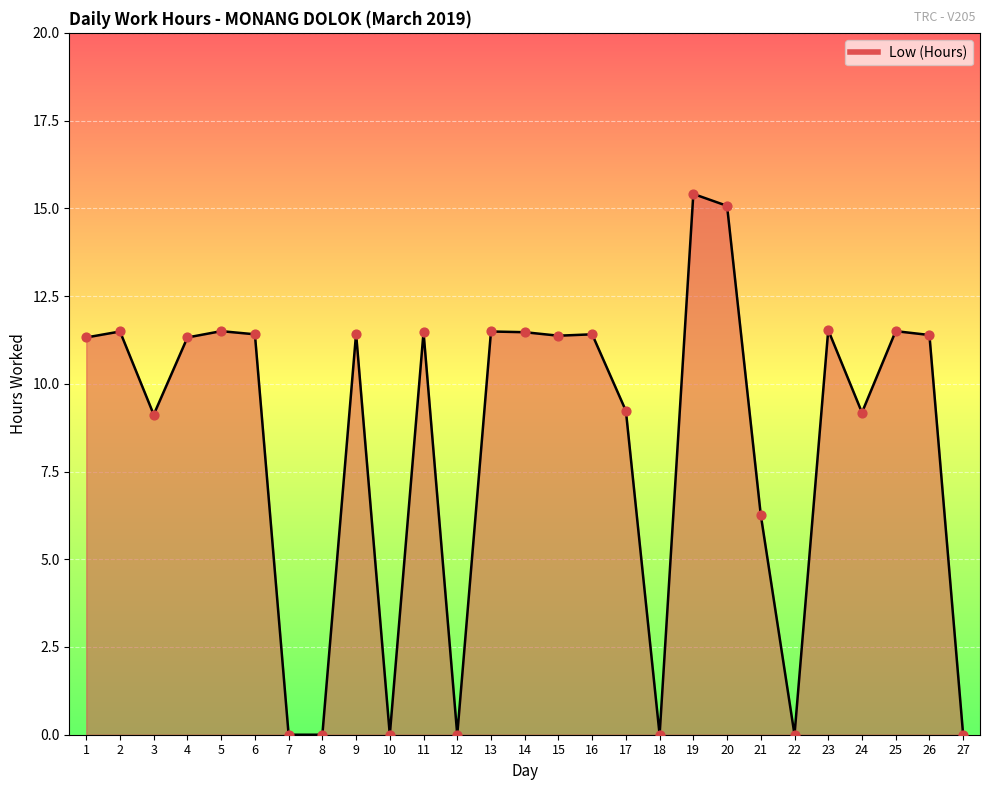

Which has a higher value, 25 or 12?

25